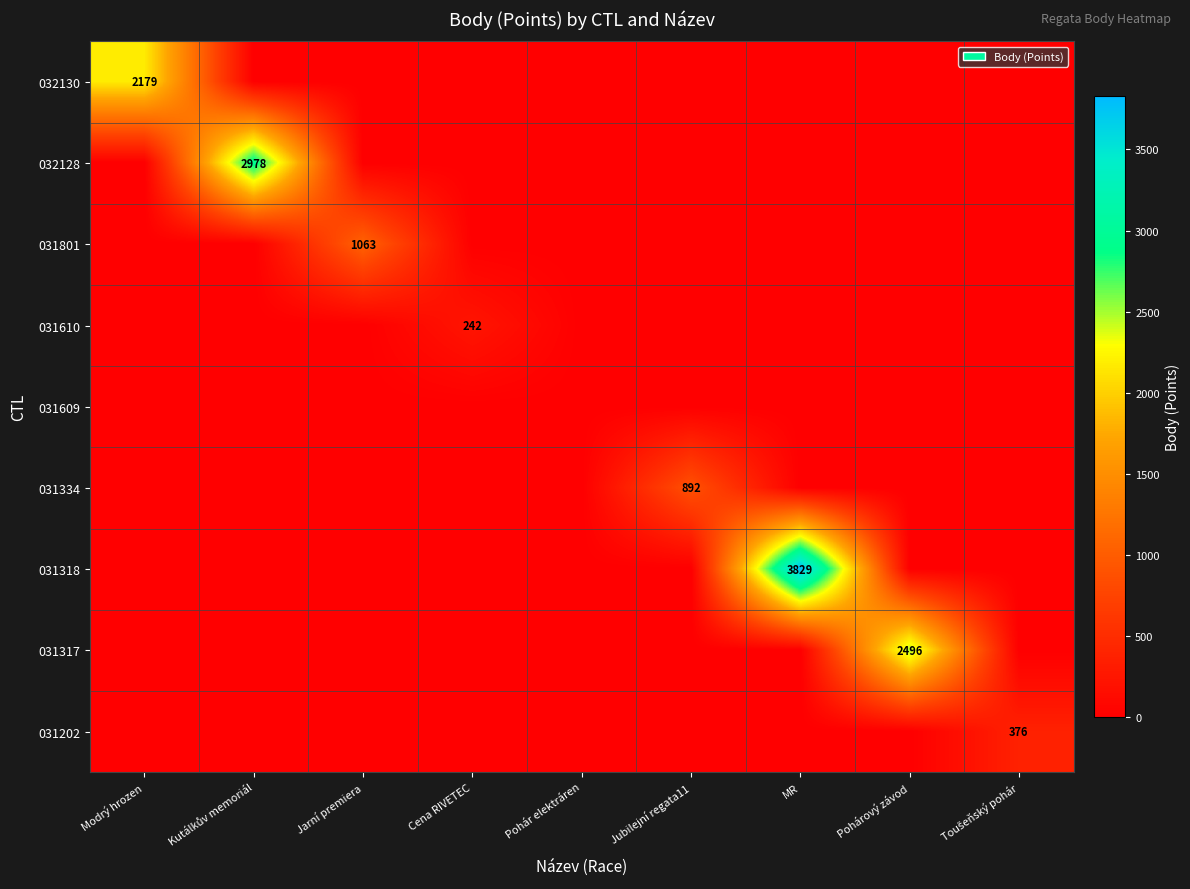

How many series are shown in this chart?

9